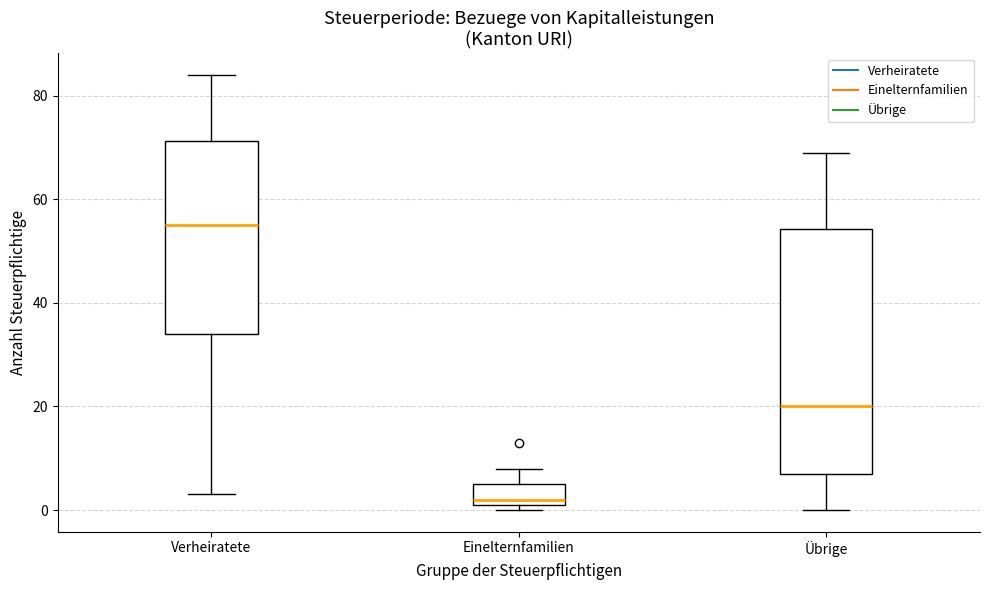

Reading left to right, read every box against the y-axis: the position of its median line, the range the box covers, and the ends of its whiskers. The values are not printed on the chart, so give them approximately, as read against the axis.

Verheiratete: median 56, box 34 to 72, whiskers 4 to 84
Einelternfamilien: median 2 (just above the box's lower edge), box 2 to 6, whiskers 0 to 8
Übrige: median 20, box 8 to 54, whiskers 0 to 70